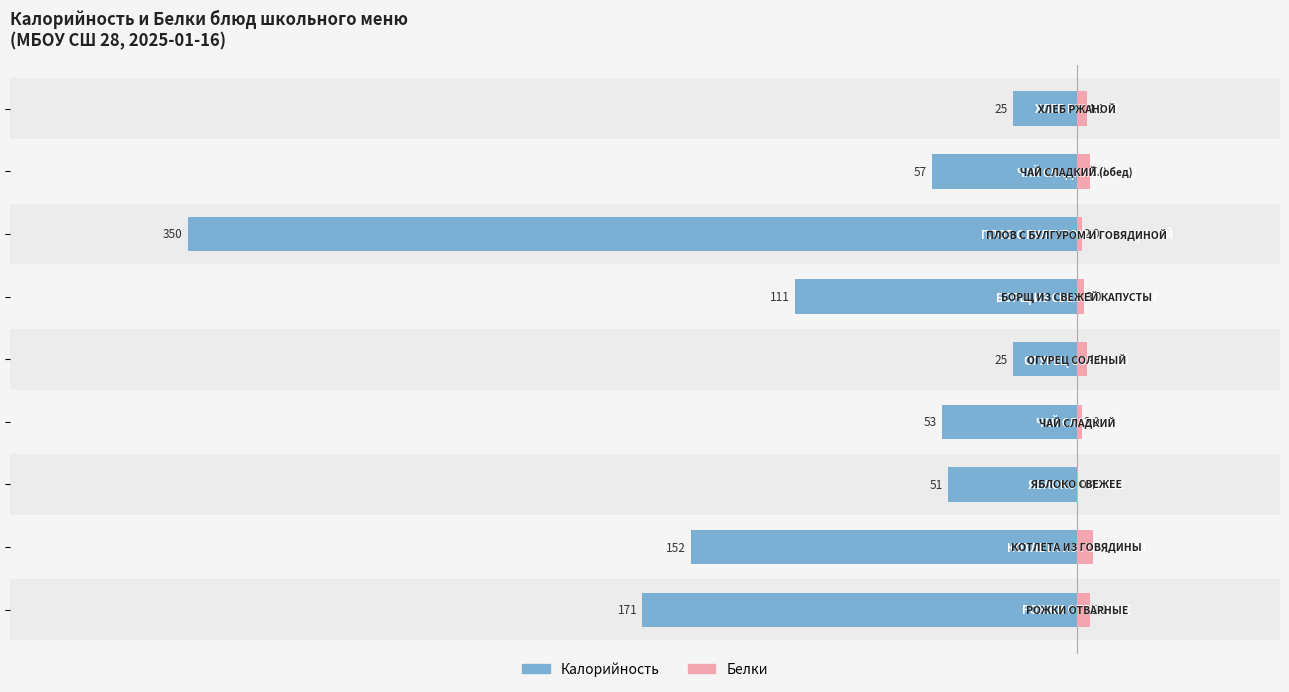

The Белки series shows 6.6 at 7. True or false?

False